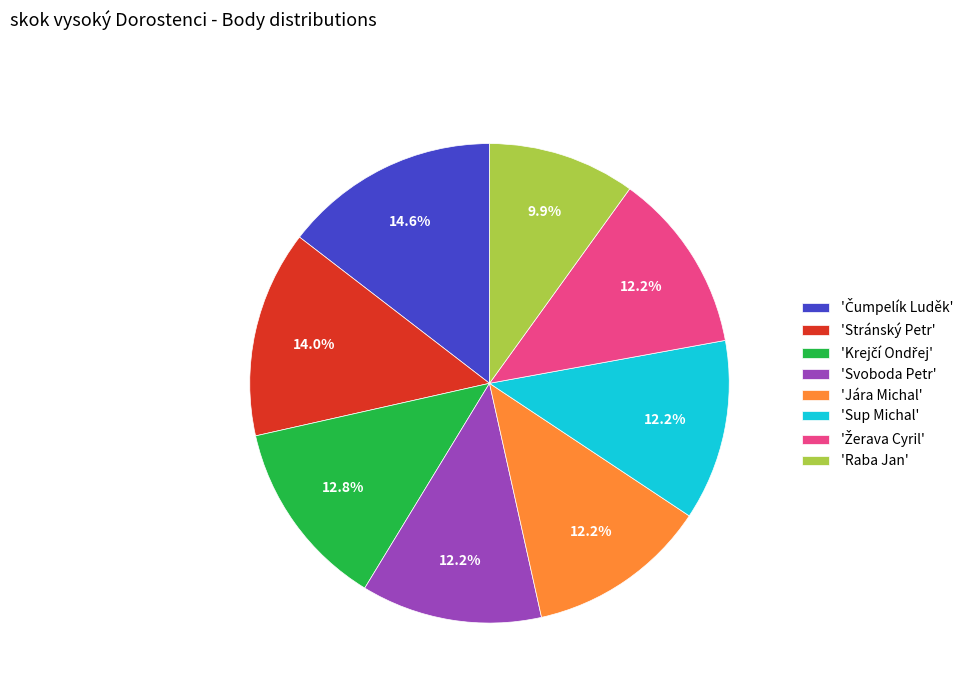

What percentage is NOT represented by 'Sup Michal'?

87.8%